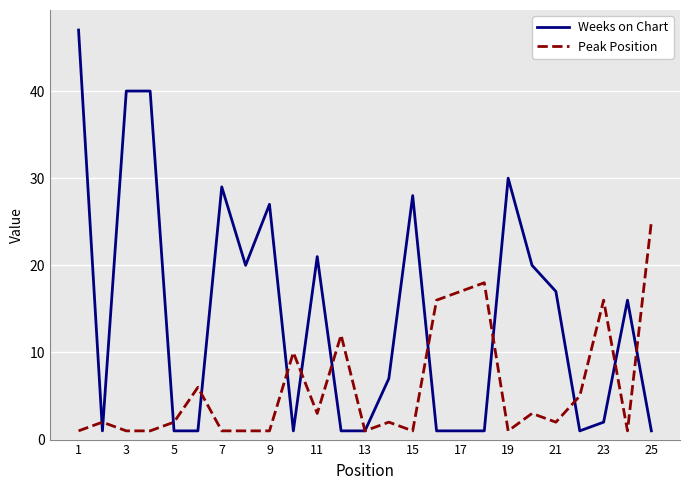

Which series has the largest total across all categories?

Weeks on Chart